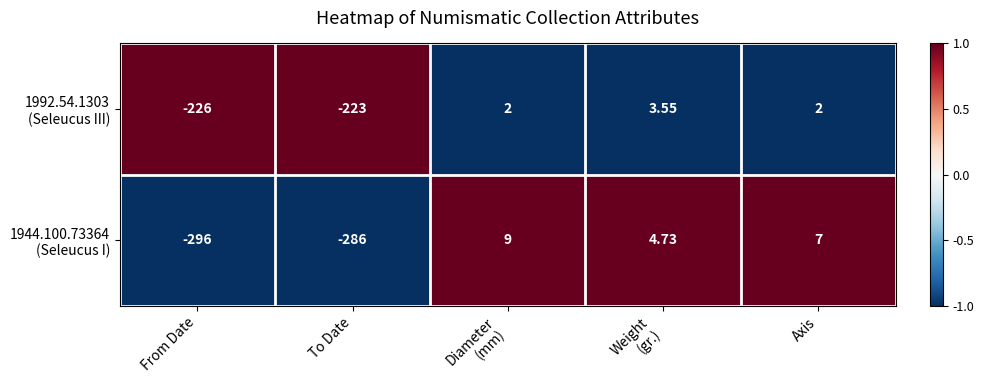

How many series are shown in this chart?

2